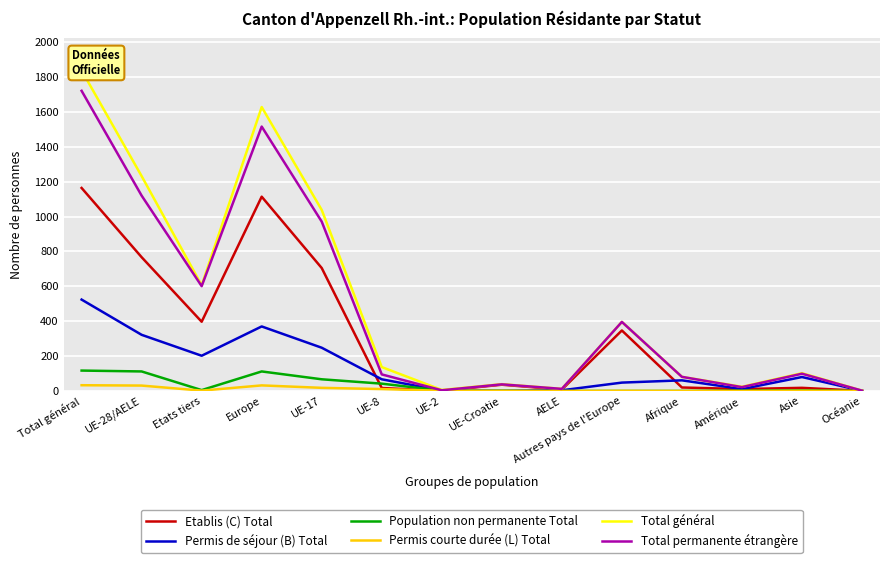

What position from the left is Total général?

1